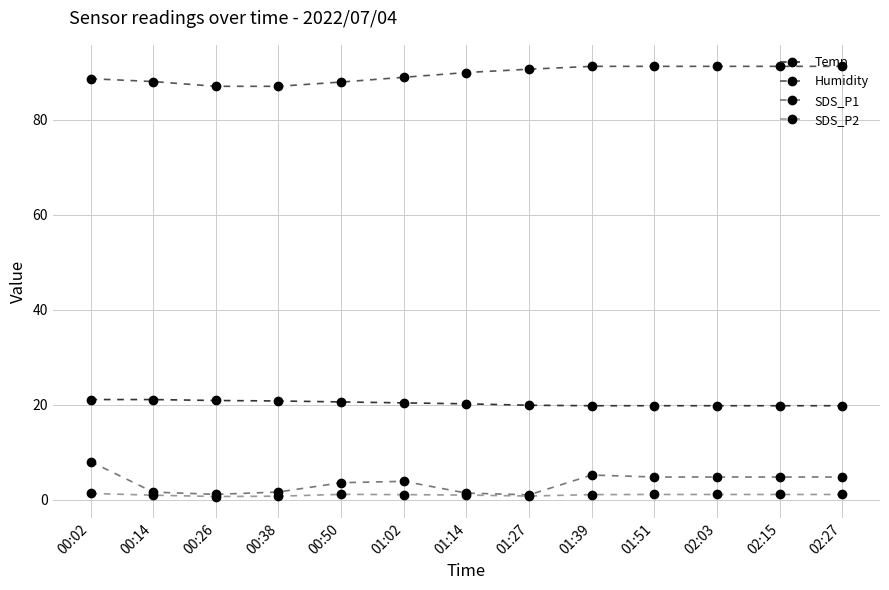

What are all the series names shown in the legend?

Temp, Humidity, SDS_P1, SDS_P2